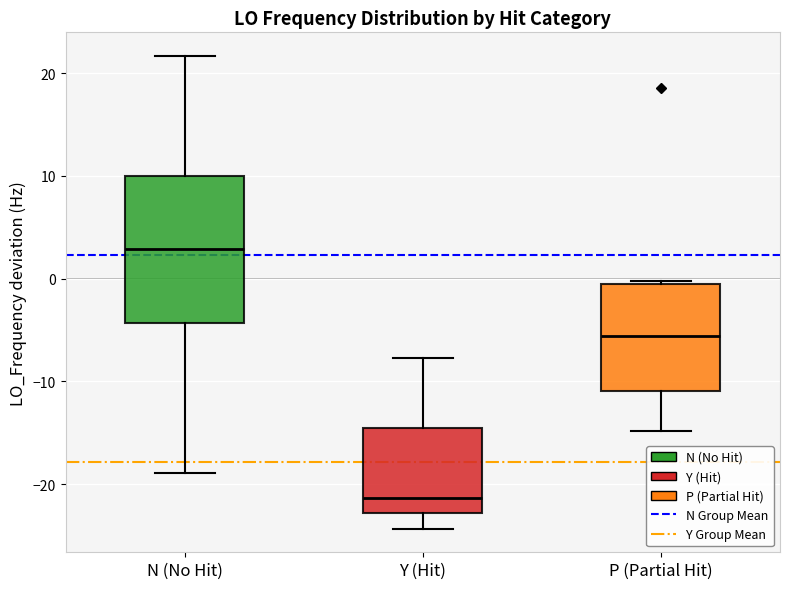

Reading left to right, read every box against the y-axis: the position of its median line, the range the box covers, and the ends of its whiskers. The values are not printed on the chart, so give them approximately, as read against the axis.

N (No Hit): median 3, box -4 to 10, whiskers -19 to 22
Y (Hit): median -21, box -23 to -15, whiskers -24 to -8
P (Partial Hit): median -6, box -11 to -1, whiskers -15 to 0